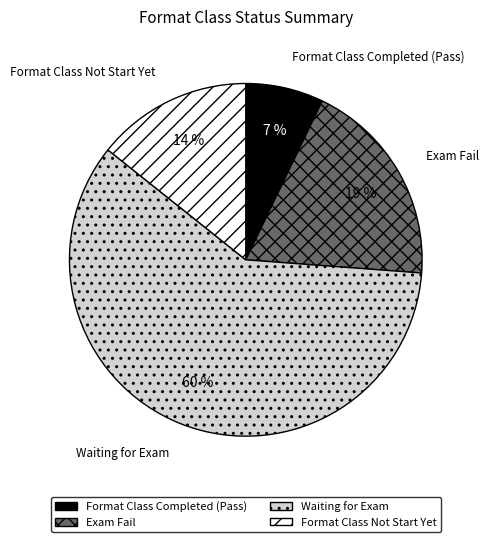

Do Format Class Not Start Yet and Waiting for Exam together represent more than half of the pie?

Yes